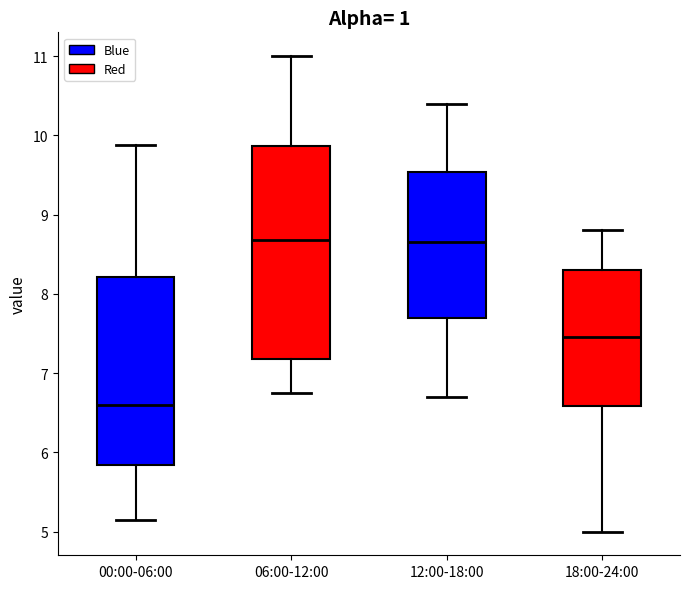

Which box has the lowest median line?

00:00-06:00